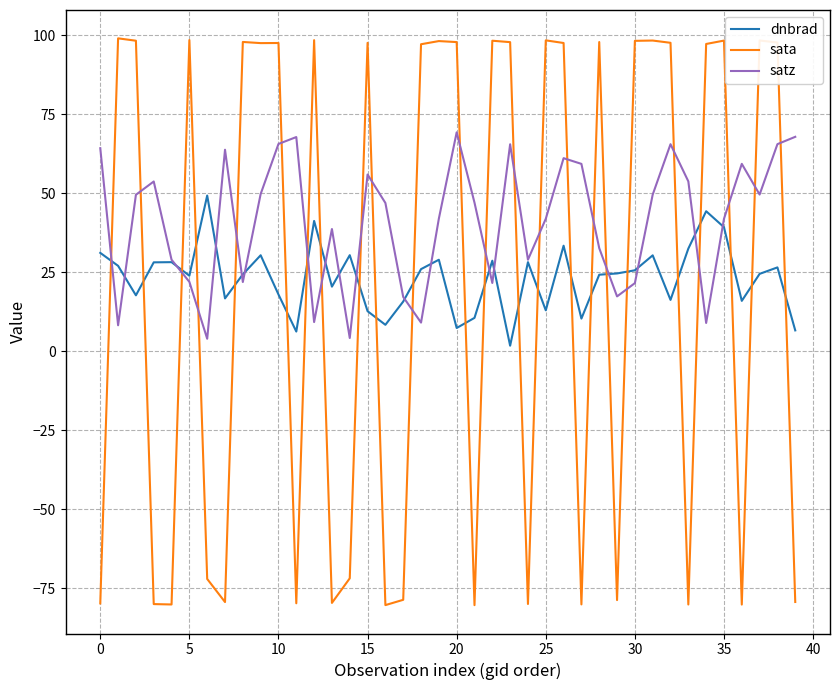

Which series has the largest total across all categories?

satz